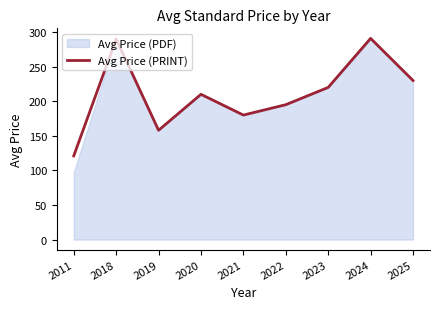

At which category does the chart reach its peak across all series?

2024